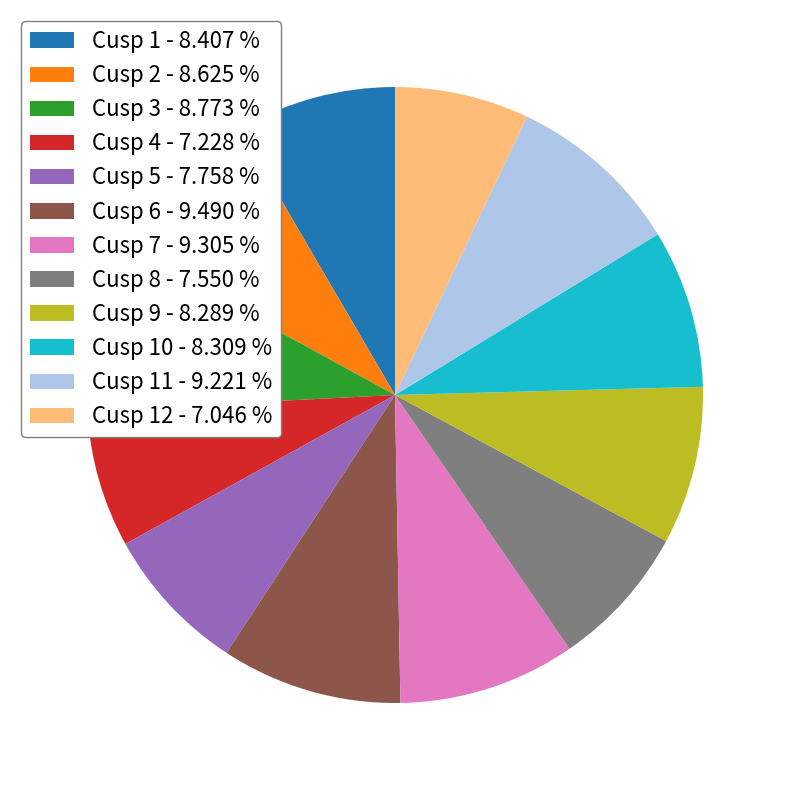

How many slices are in this pie chart?

12